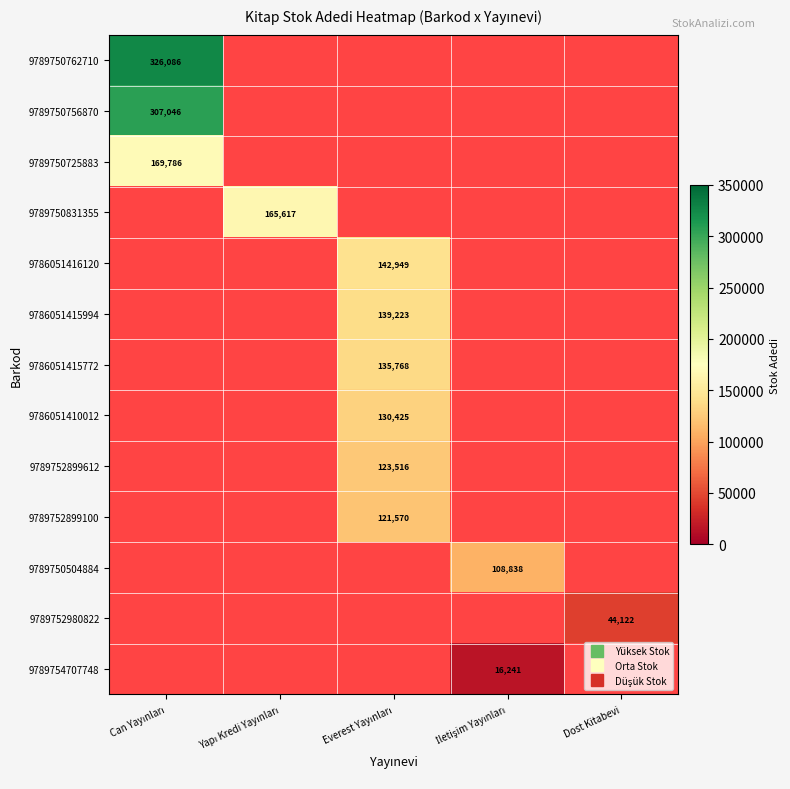

Rank the series by their maximum value, from highest to lowest.

9789750762710, 9789750756870, 9789750725883, 9789750831355, 9786051416120, 9786051415994, 9786051415772, 9786051410012, 9789752899612, 9789752899100, 9789750504884, 9789752980822, 9789754707748